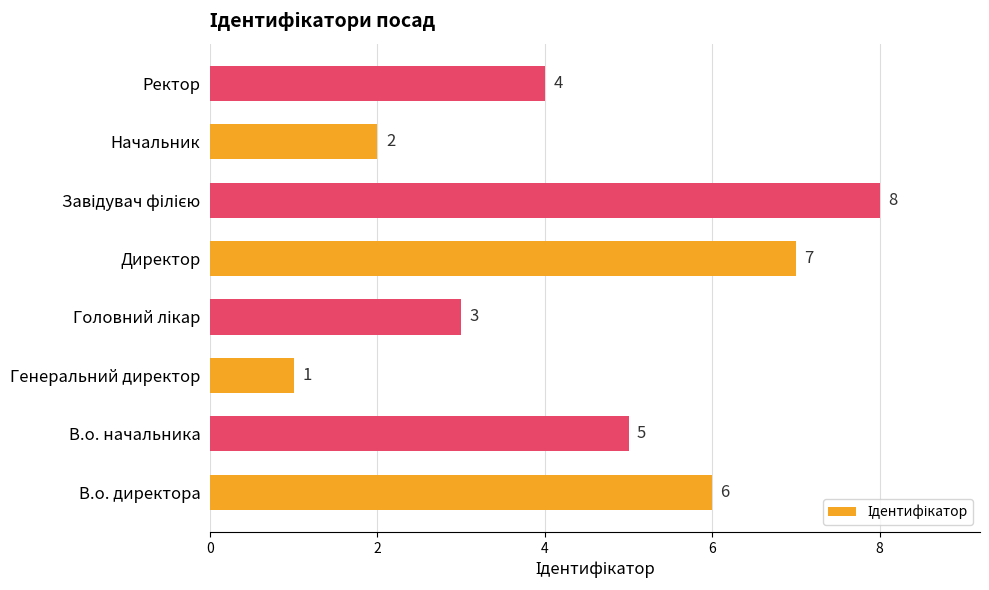

Are the bars horizontal?

Yes